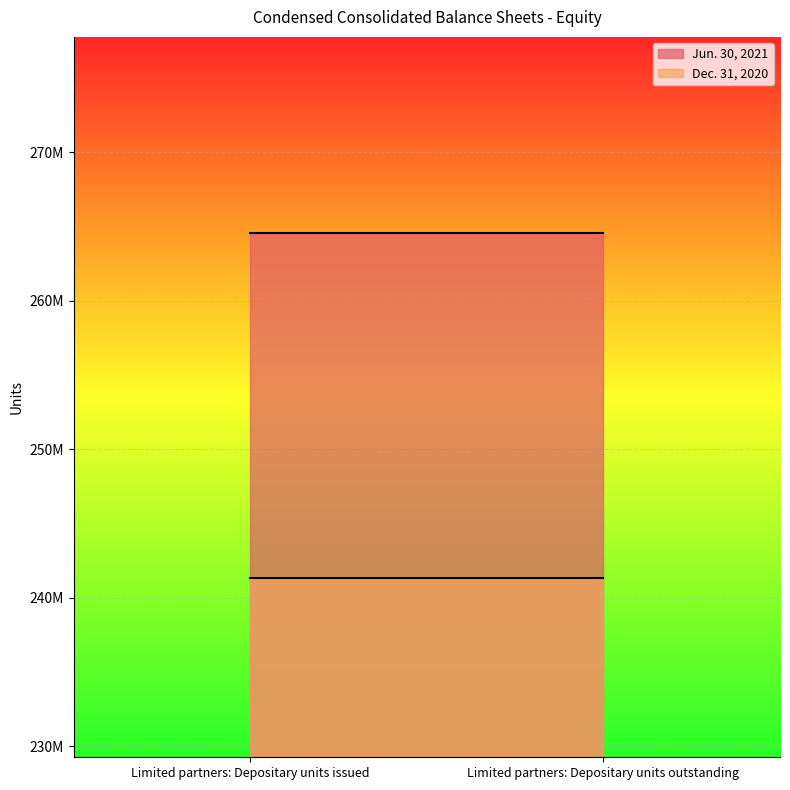

Reading left to right, extract all data points from this chart.

Jun. 30, 2021: Limited partners: Depositary units issued=264531252	Limited partners: Depositary units outstanding=264531252
Dec. 31, 2020: Limited partners: Depositary units issued=241338835	Limited partners: Depositary units outstanding=241338835